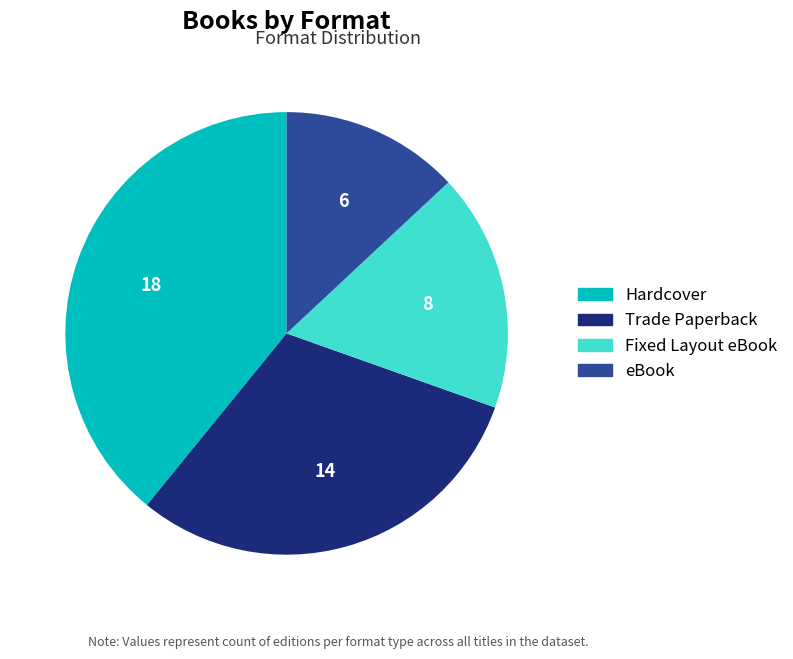

True or false: Trade Paperback accounts for 17% of the total.

False